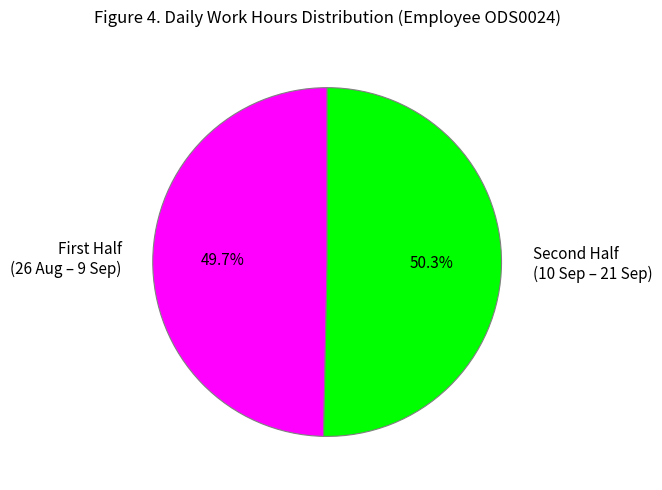

What is the largest slice in the pie chart?

Second Half (10 Sep – 21 Sep)